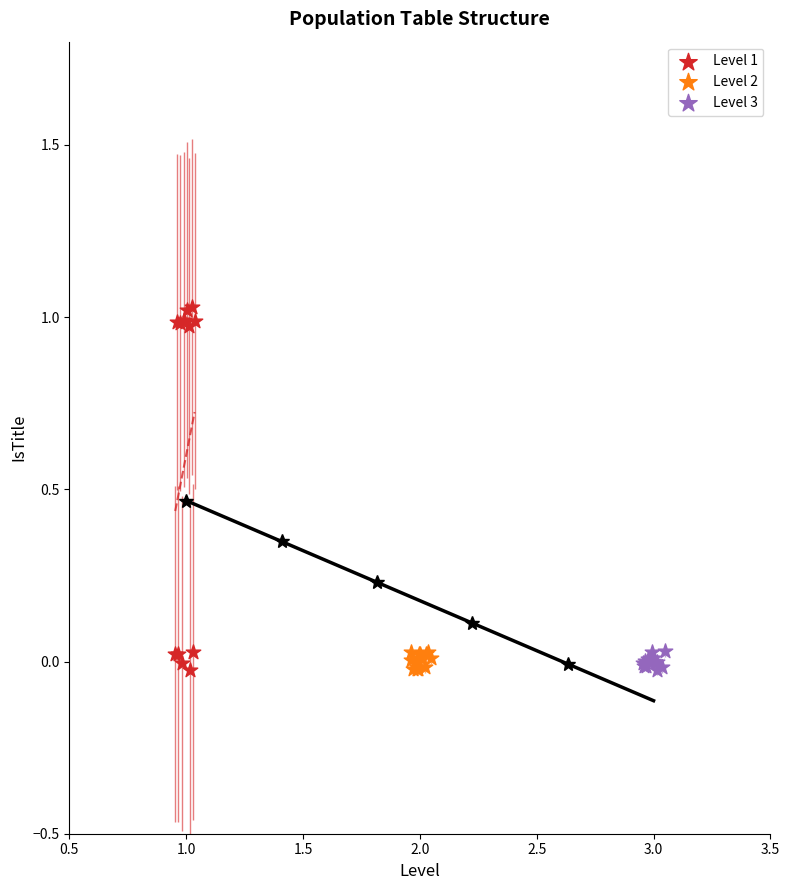

Which series has the widest spread of Y values?

Level 1